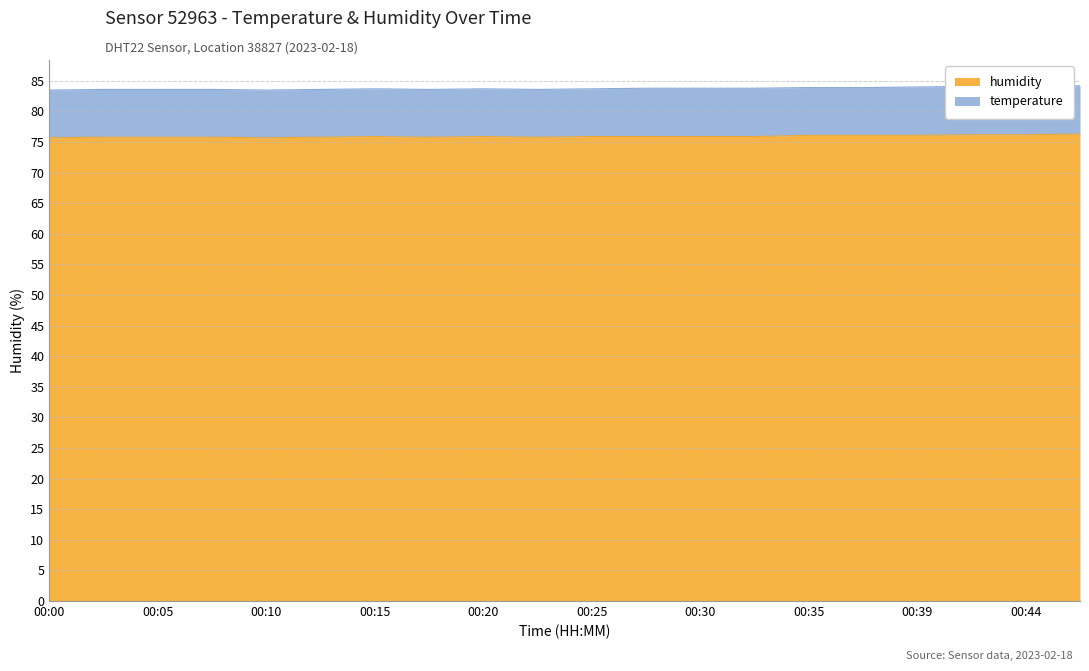

Count the number of categories in the chart.

20